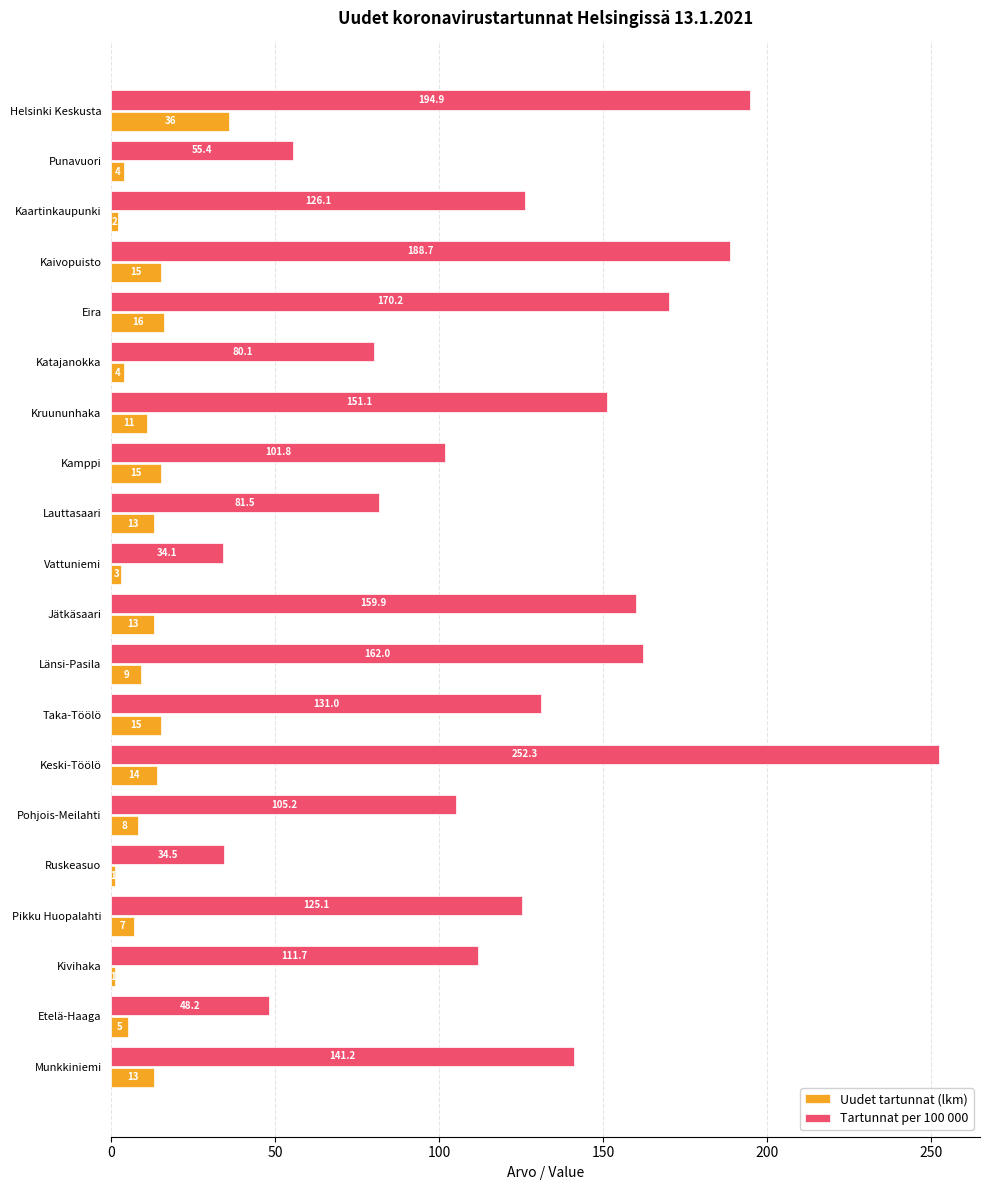

Which series has the largest range (max minus min)?

Tartunnat per 100 000